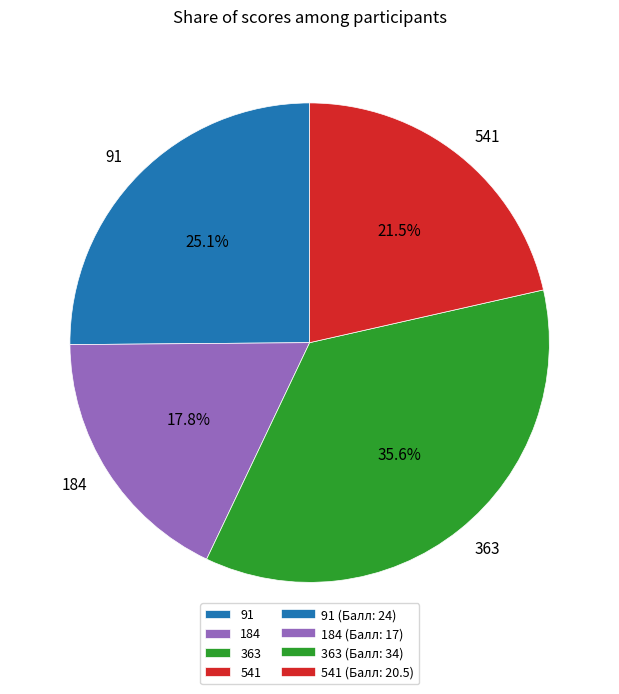

Is there a majority slice in this chart?

No